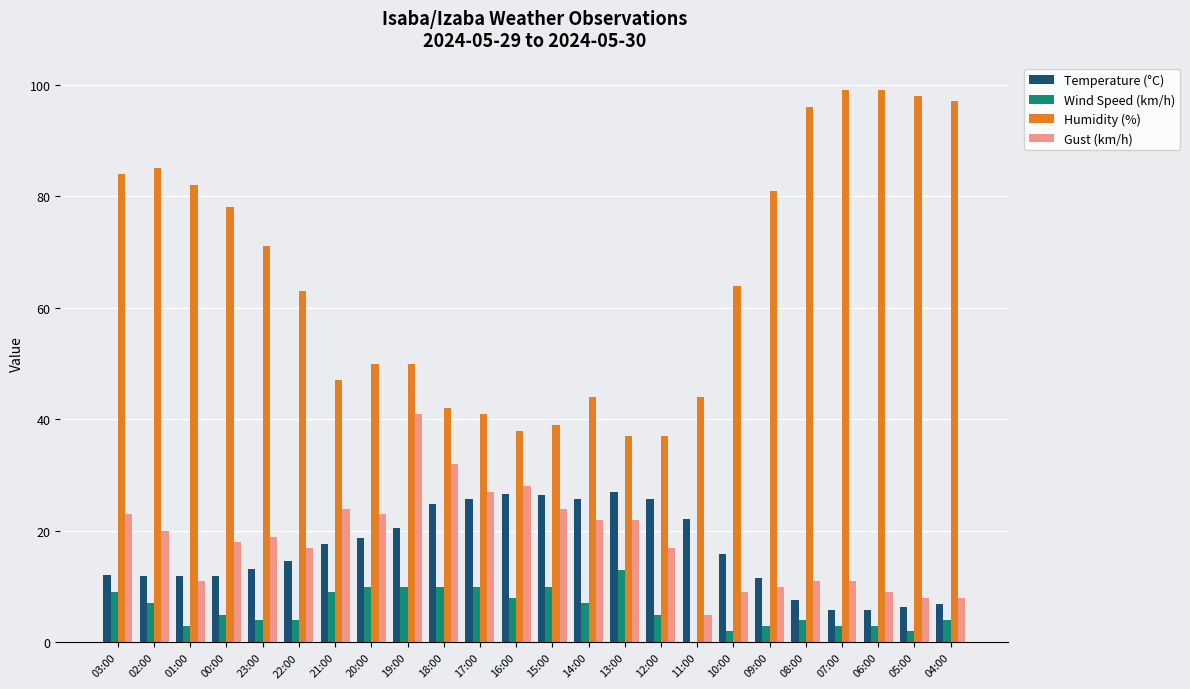

What is the highest value of the Gust (km/h) series?

41.0